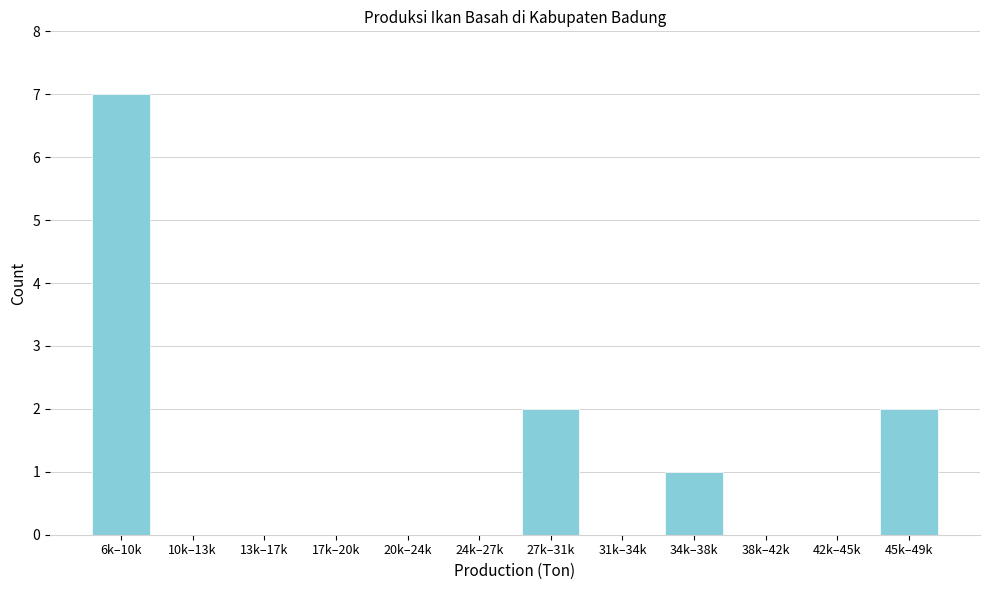

Reading left to right, transcribe all the data shown in this chart.

6k–10k=7	10k–13k=0	13k–17k=0	17k–20k=0	20k–24k=0	24k–27k=0	27k–31k=2	31k–34k=0	34k–38k=1	38k–42k=0	42k–45k=0	45k–49k=2